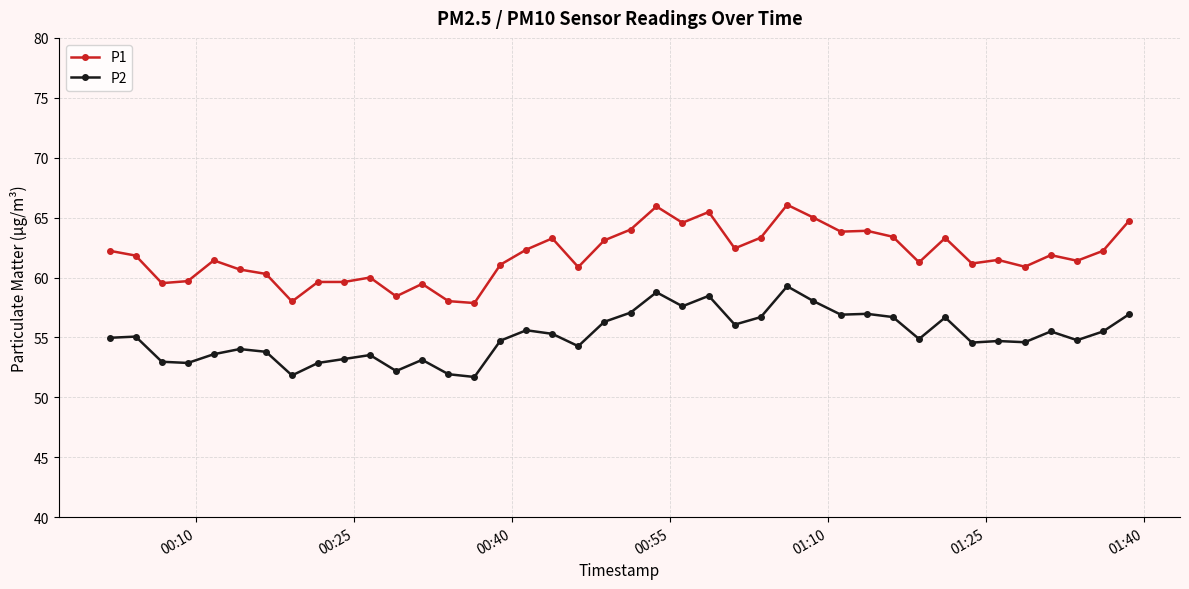

Which series has the largest range (max minus min)?

P1